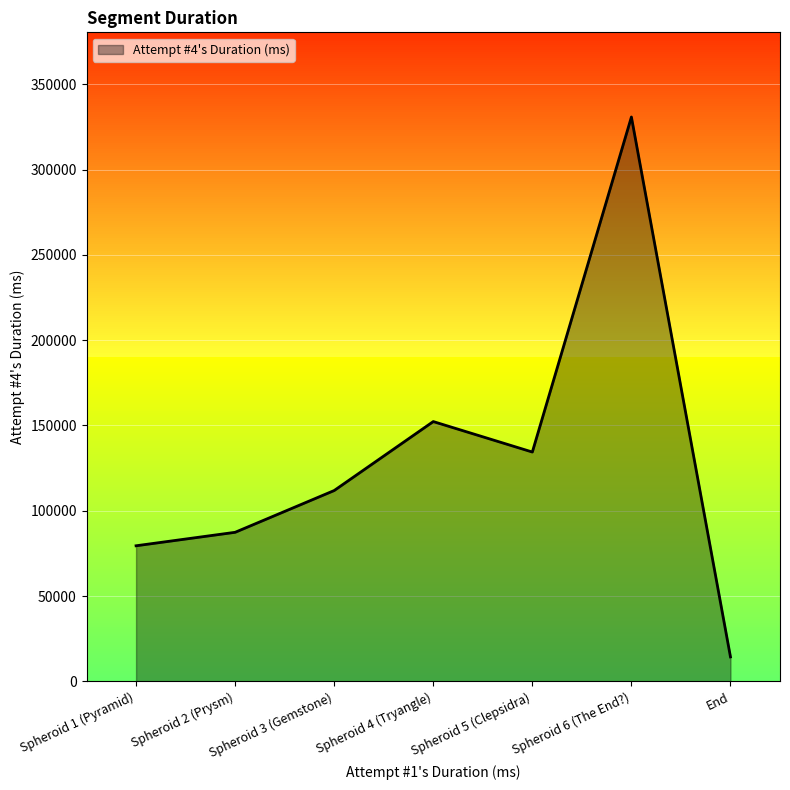

The value at Spheroid 6 (The End?) is 453712. True or false?

False